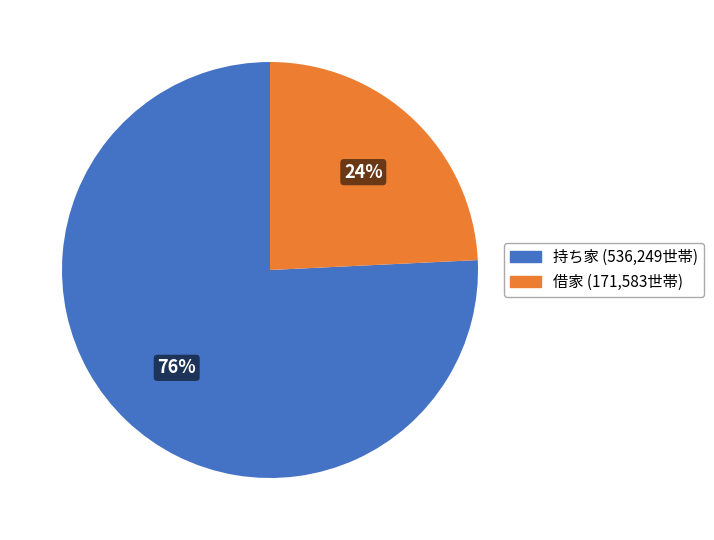

Count the number of slices in the pie.

2